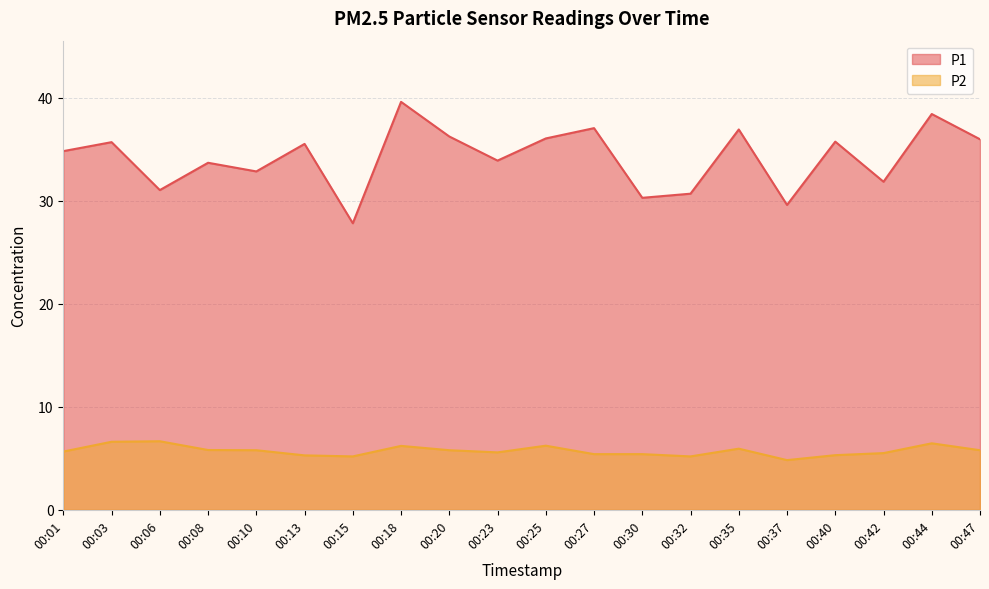

Which series has the largest total across all categories?

P1